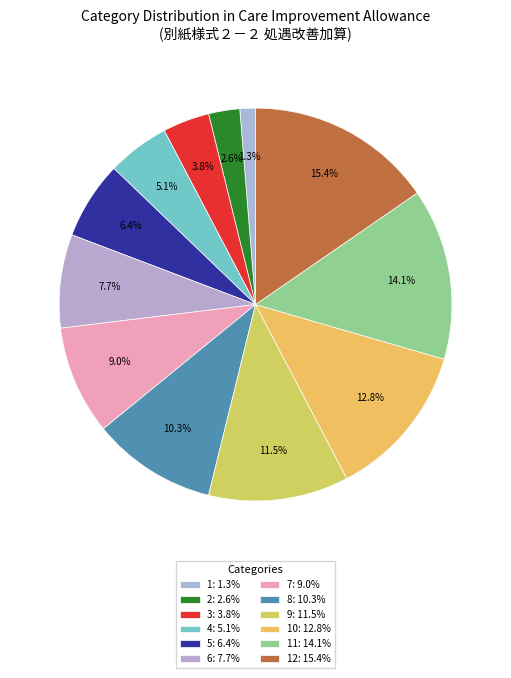

Count the number of slices in the pie.

12